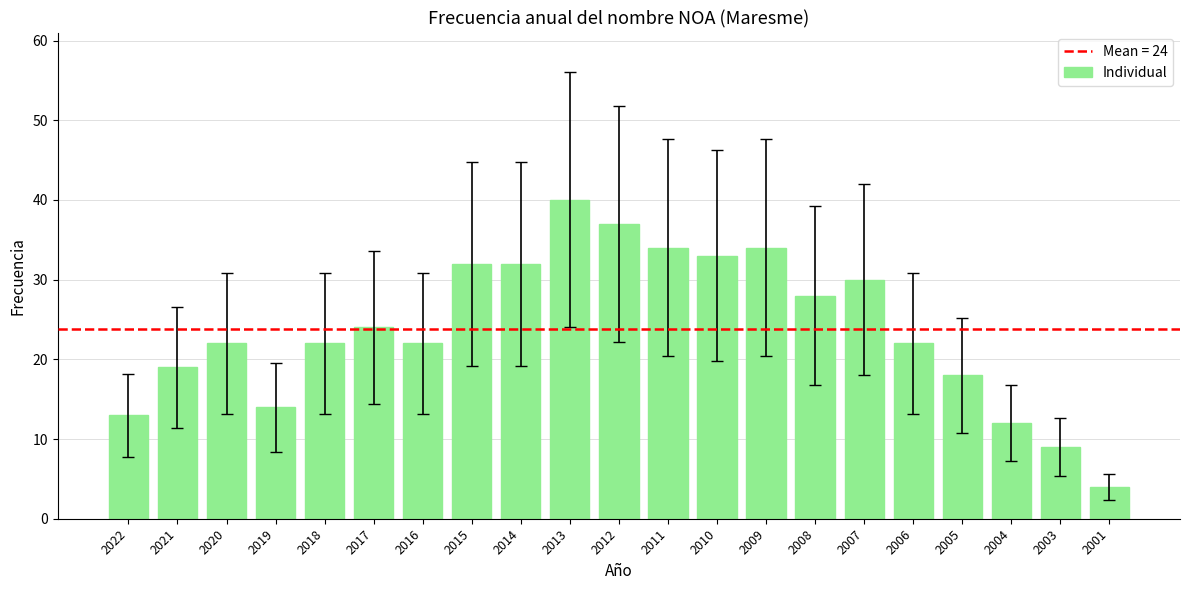

How many bars are there in total?

21